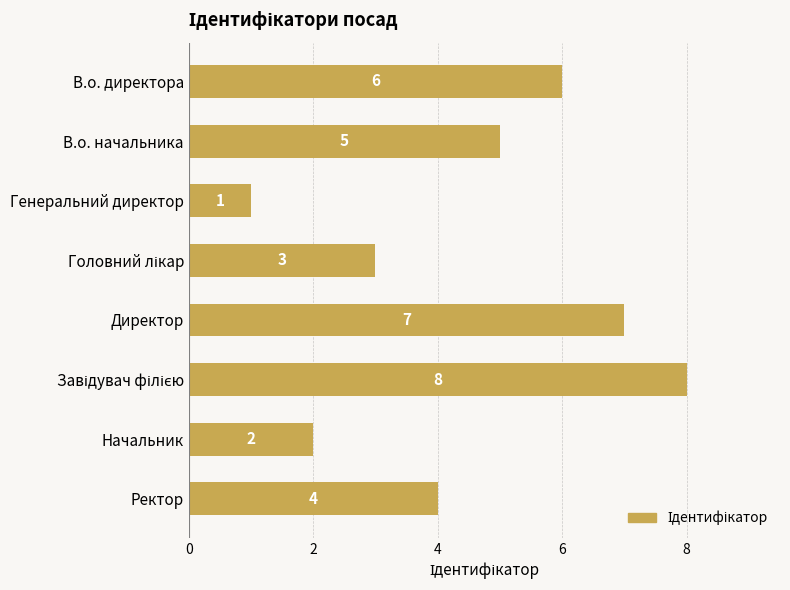

What is the greatest value displayed?

8